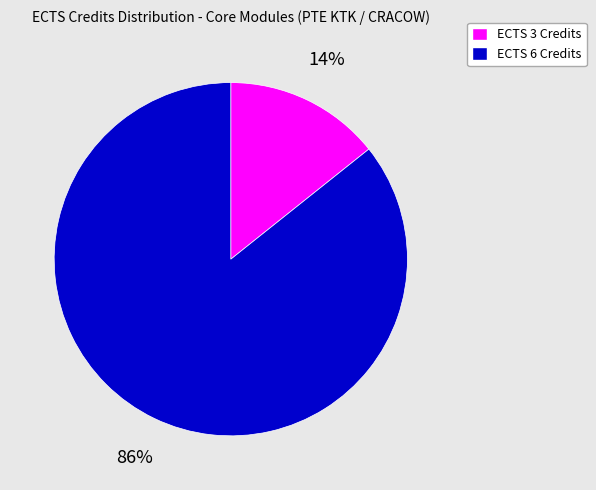

Does any single category account for the majority?

Yes